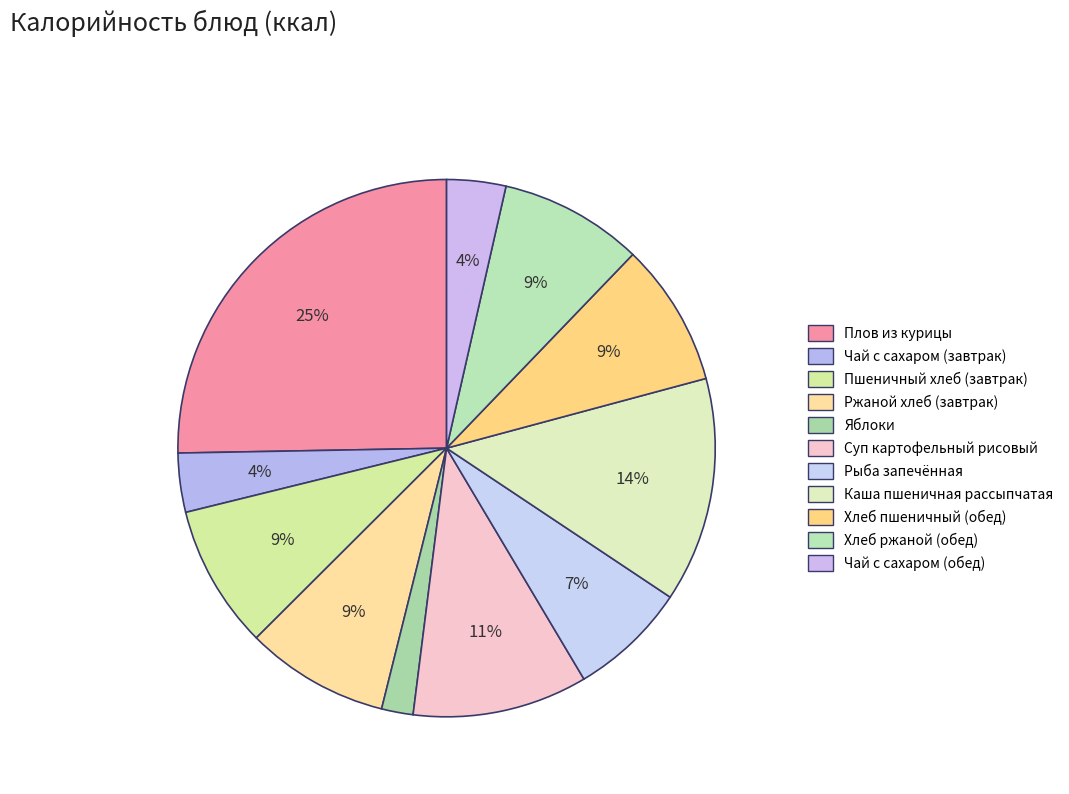

To the nearest percent, what is the combined percentage of Хлеб ржаной (обед) and Рыба запечённая?

16%